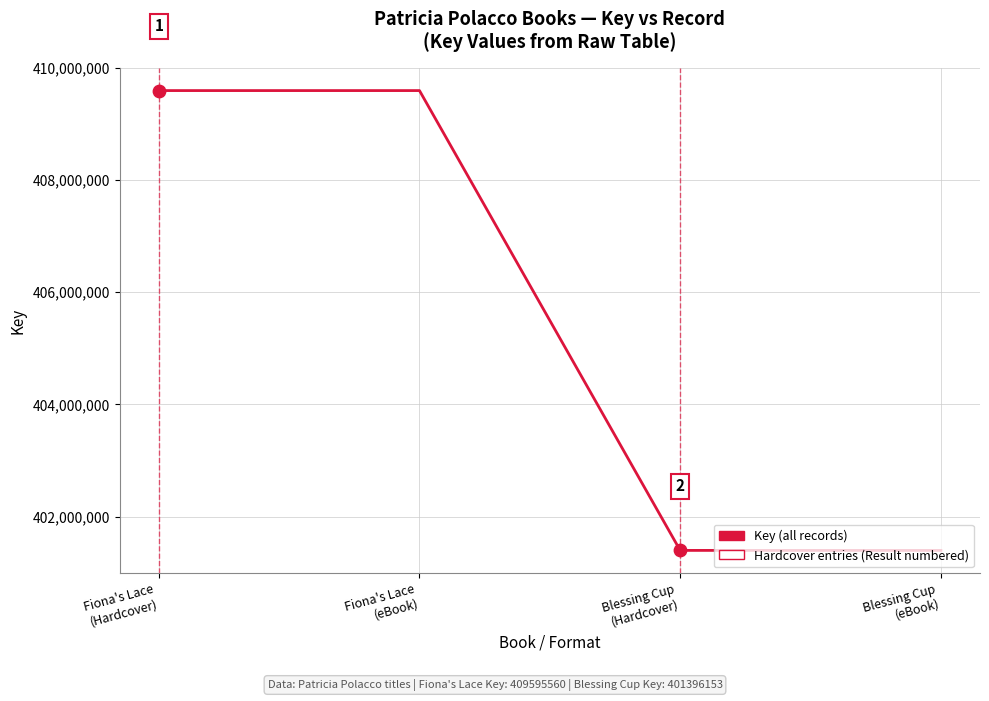

What is the sum of all values?

1621983426